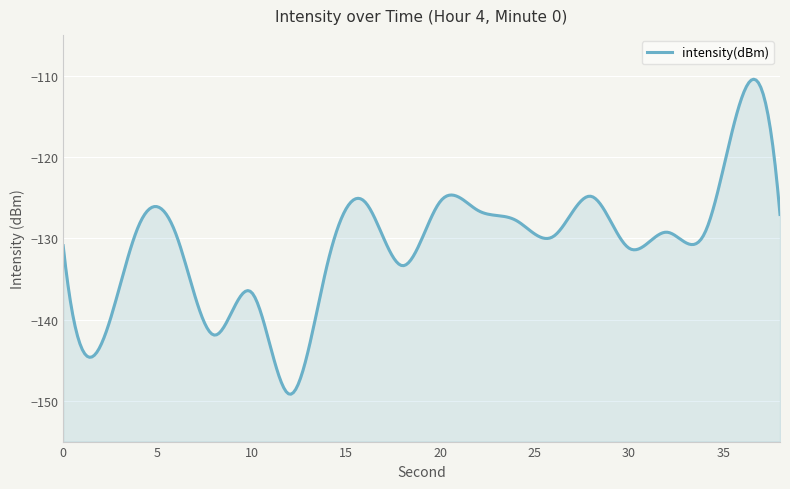

The chart shows a value of -131.2 at 30. True or false?

True